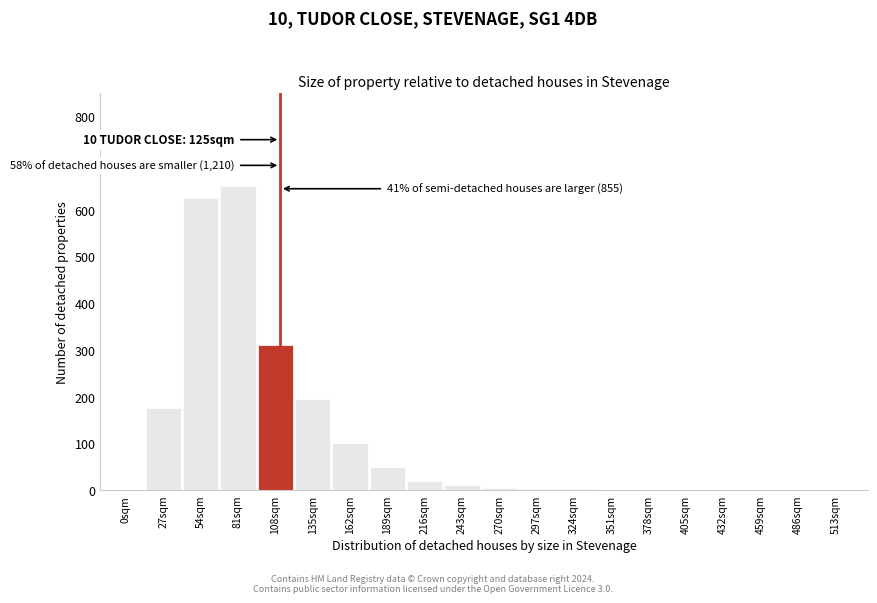

What is the change in value from 108sqm to 189sqm?

-260